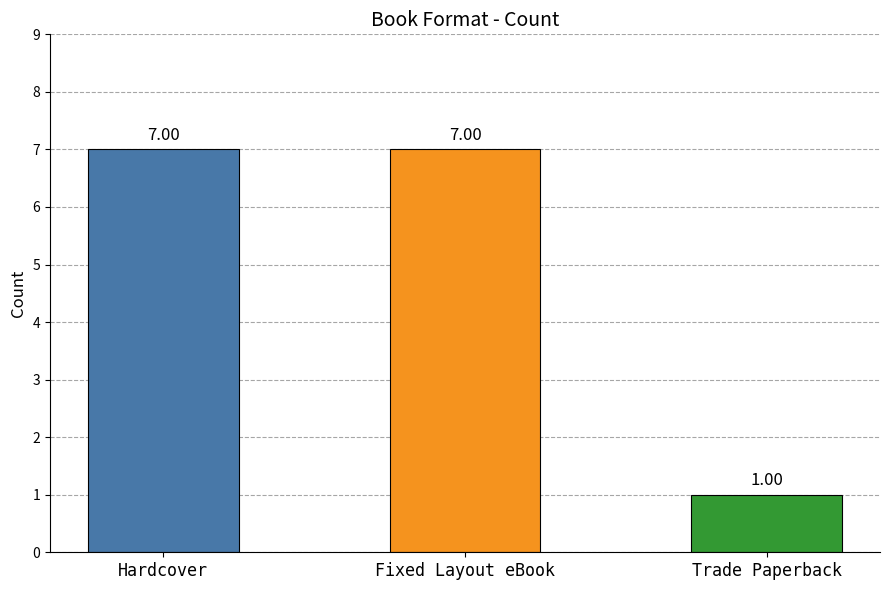

Approximately how many times larger is the value at Trade Paperback compared to Fixed Layout eBook?

0.1